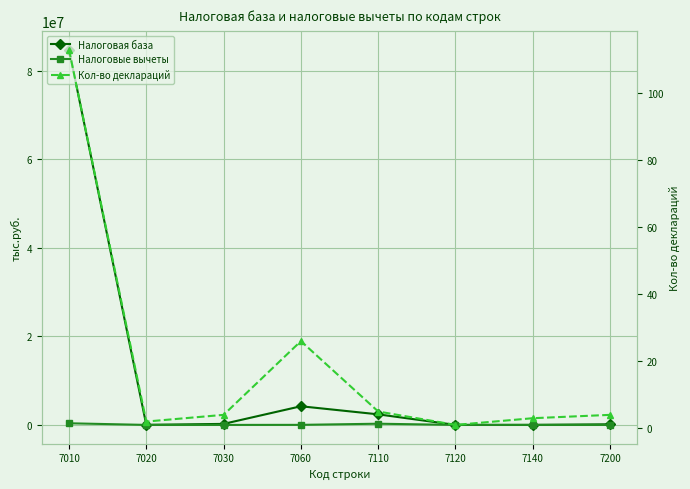

How many positive values does the Налоговые вычеты series have?

4